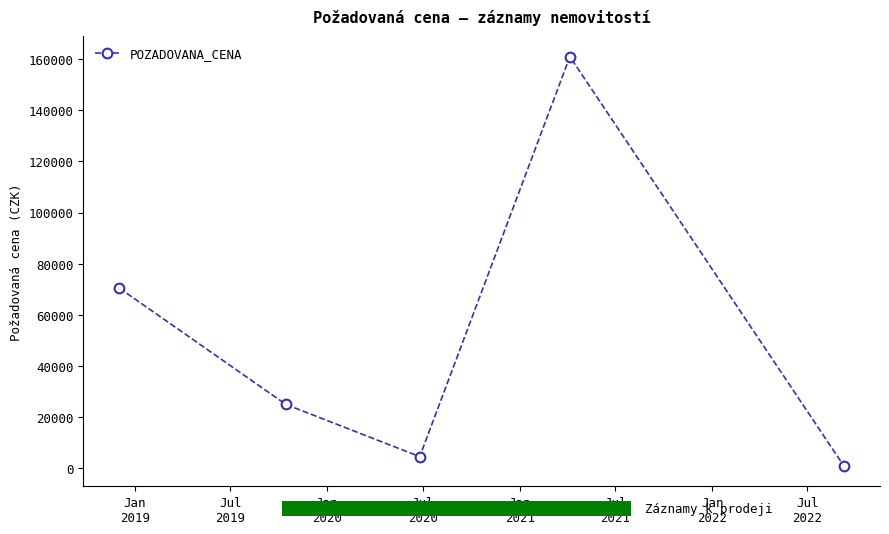

True or false: POZADOVANA_CENA has more than 2 points higher than both neighbors.

False